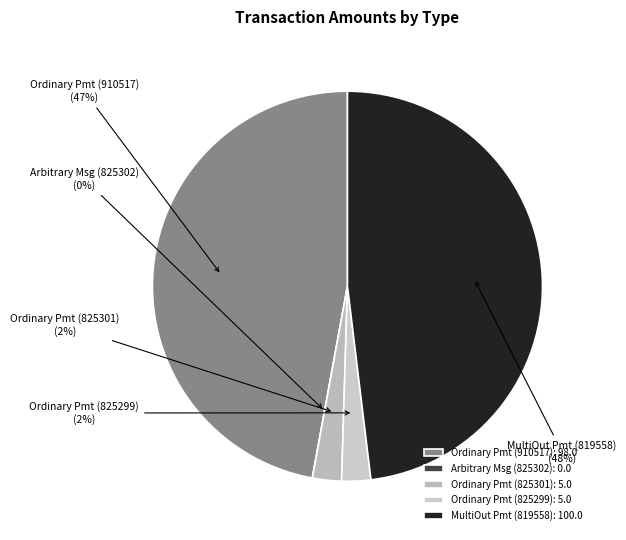

True or false: Arbitrary Message
825302 accounts for 5% of the total.

False